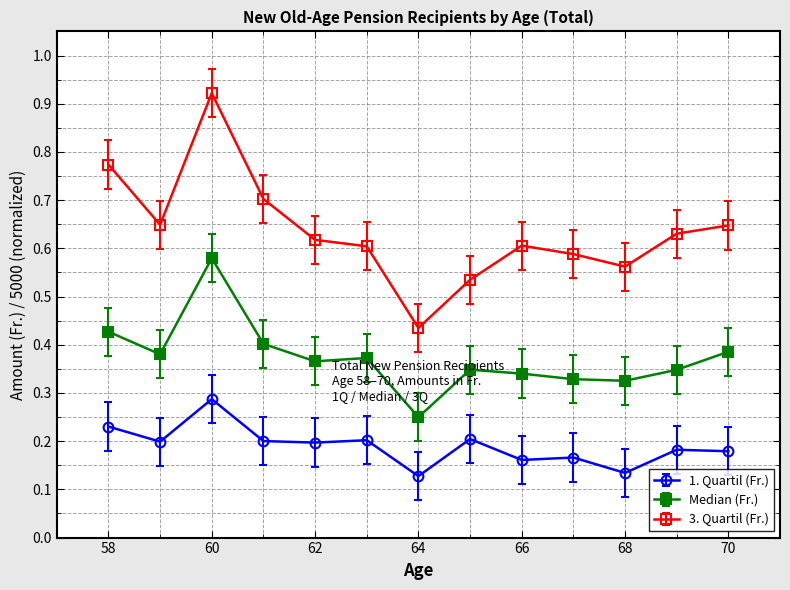

How many 1. Quartil (Fr.) values are between 0 and 1?

13